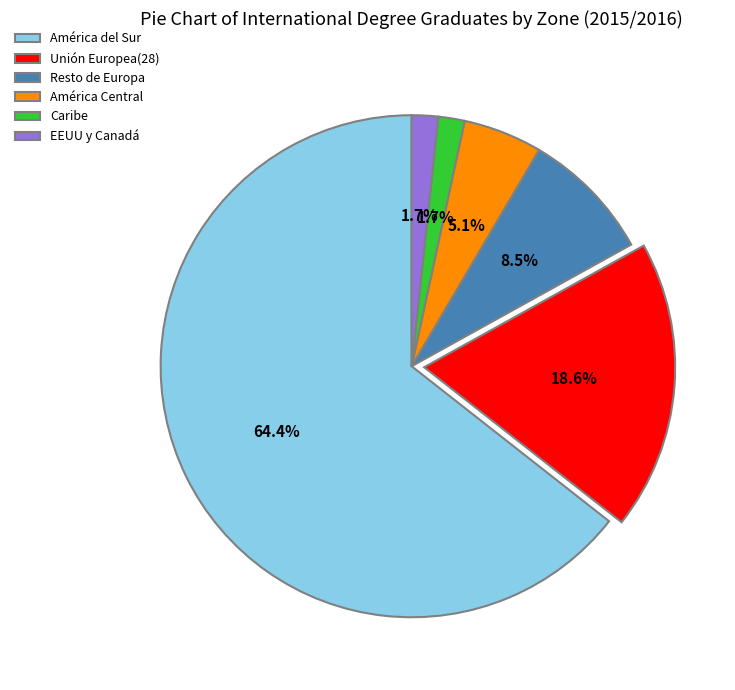

To the nearest percent, what is the difference between the EEUU y Canadá and América del Sur slice percentages?

63%